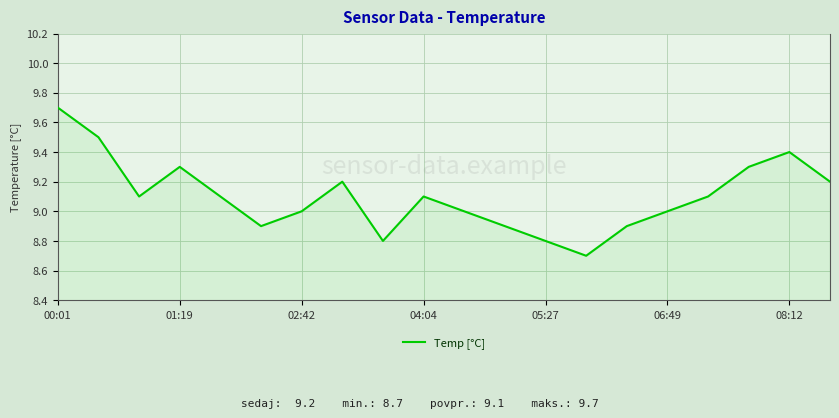

What is the difference between the maximum and minimum values?

1.0